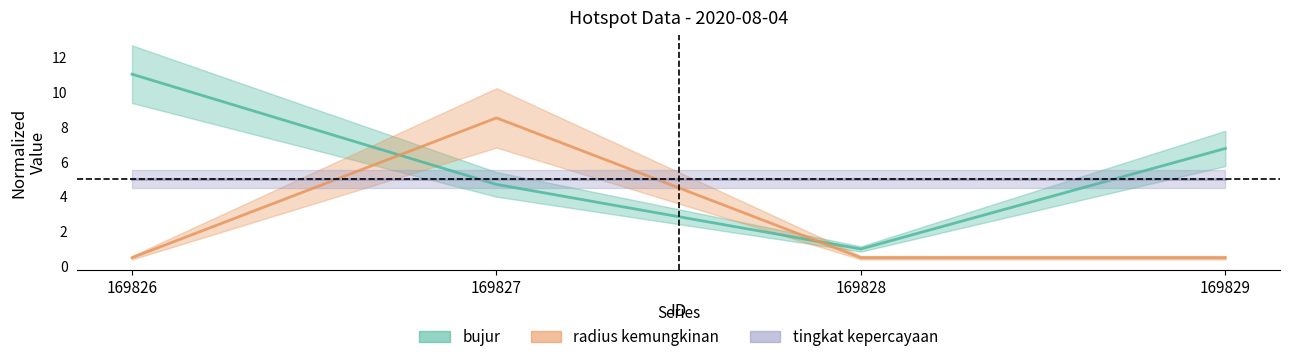

What is the average value of the radius kemungkinan series?

2.5